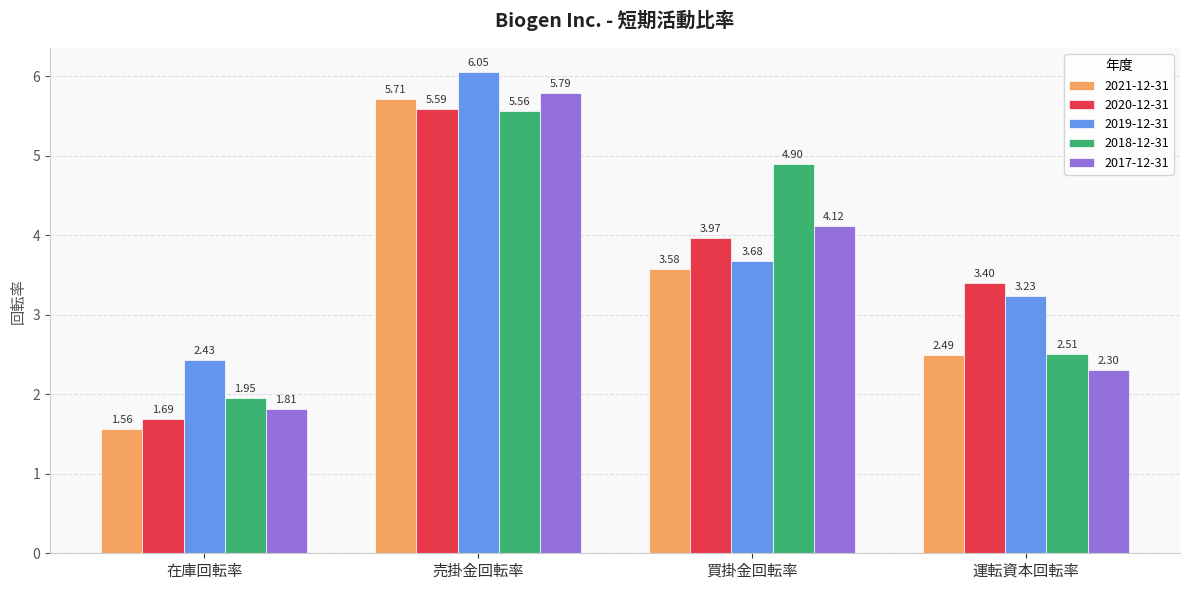

How many distinct data groups are displayed?

5